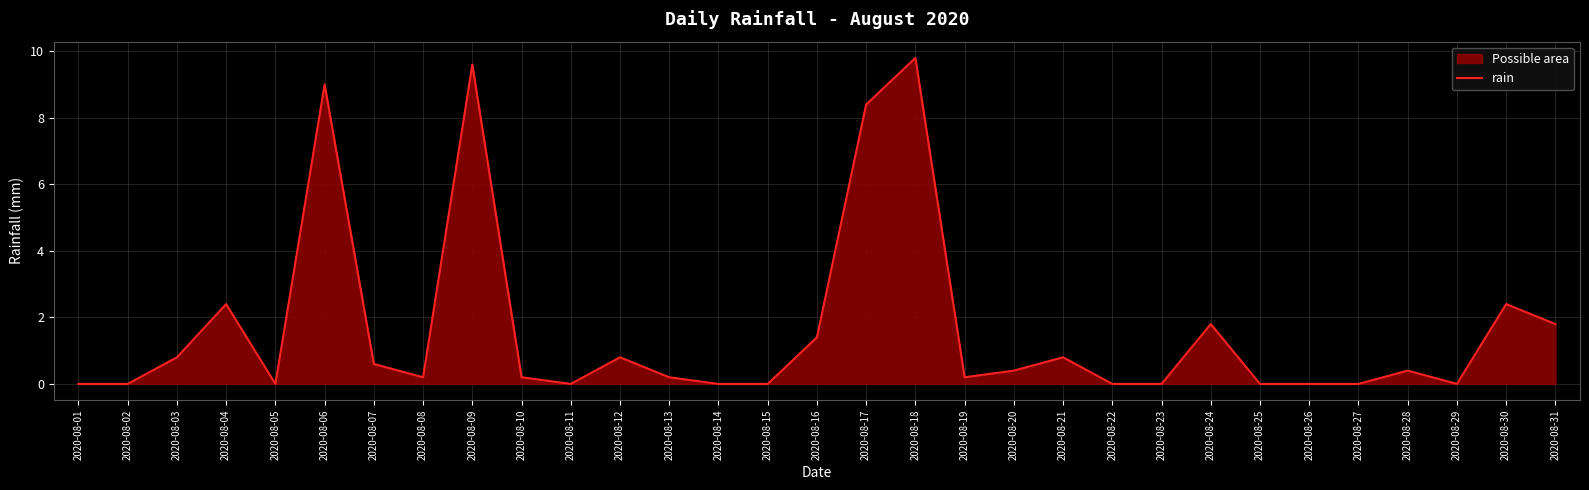

How many positive values are there?

19